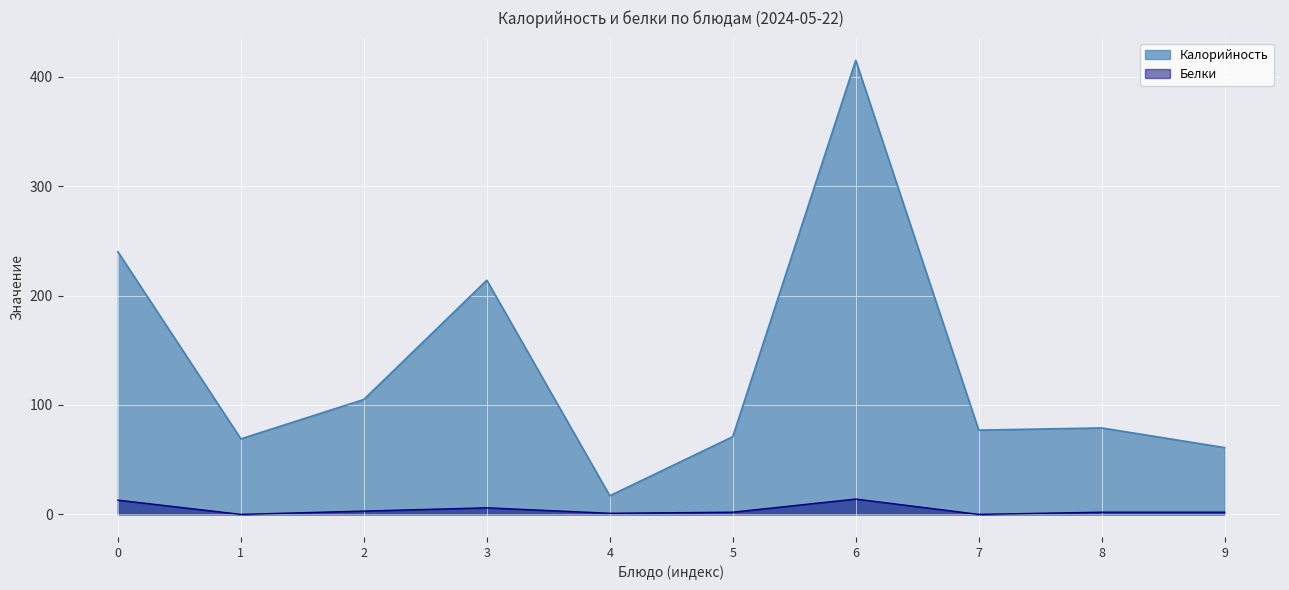

True or false: Белки and Калорийность cross at least once.

False